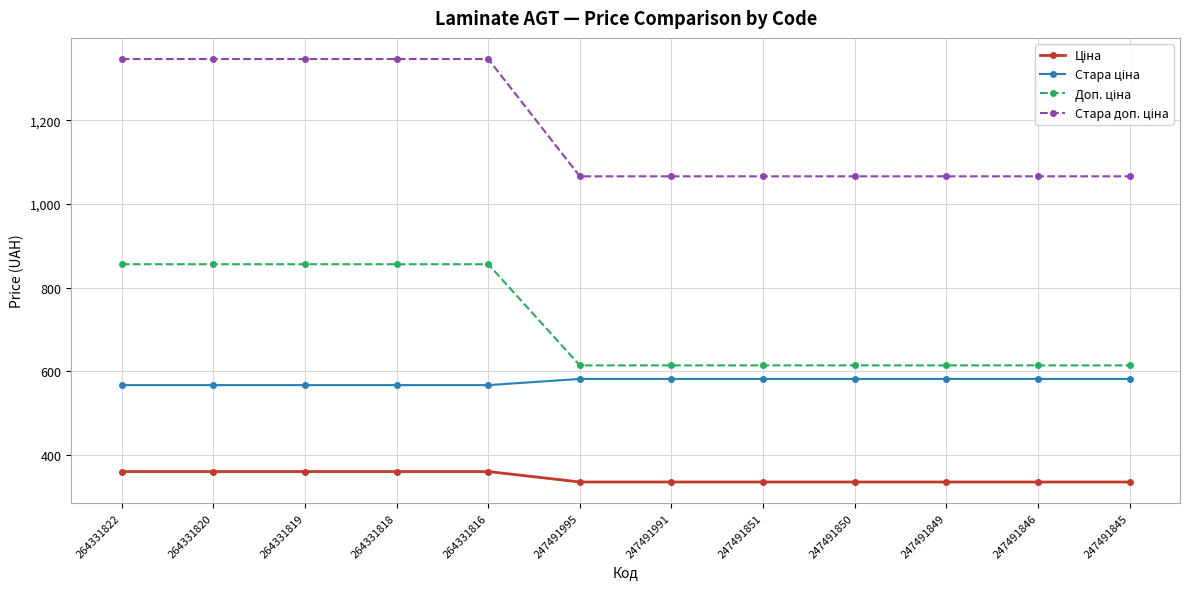

What is the smallest value displayed?

335.0